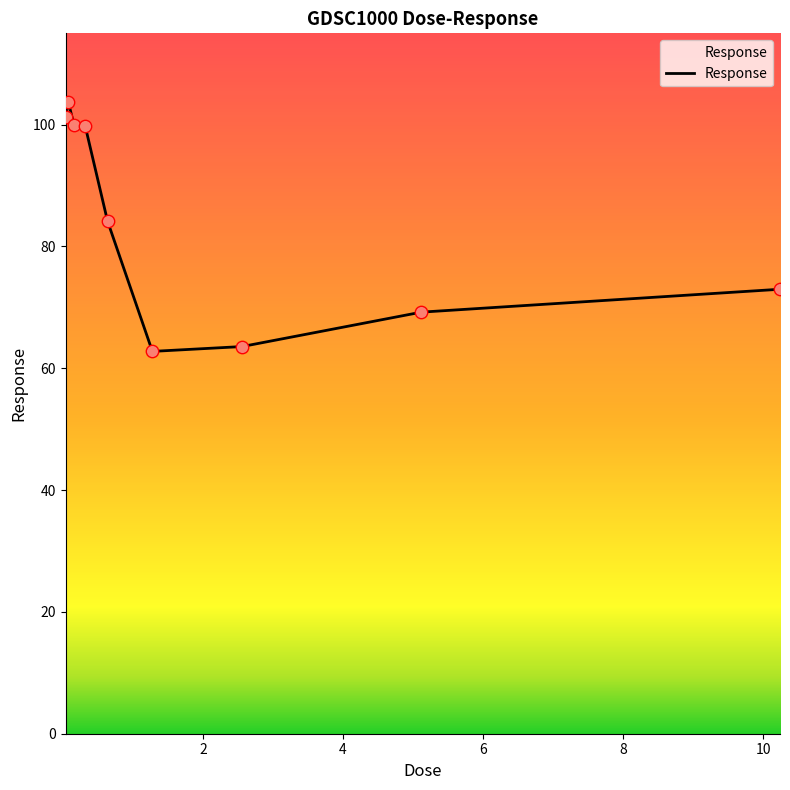

What is the minimum value shown in the chart?

62.8